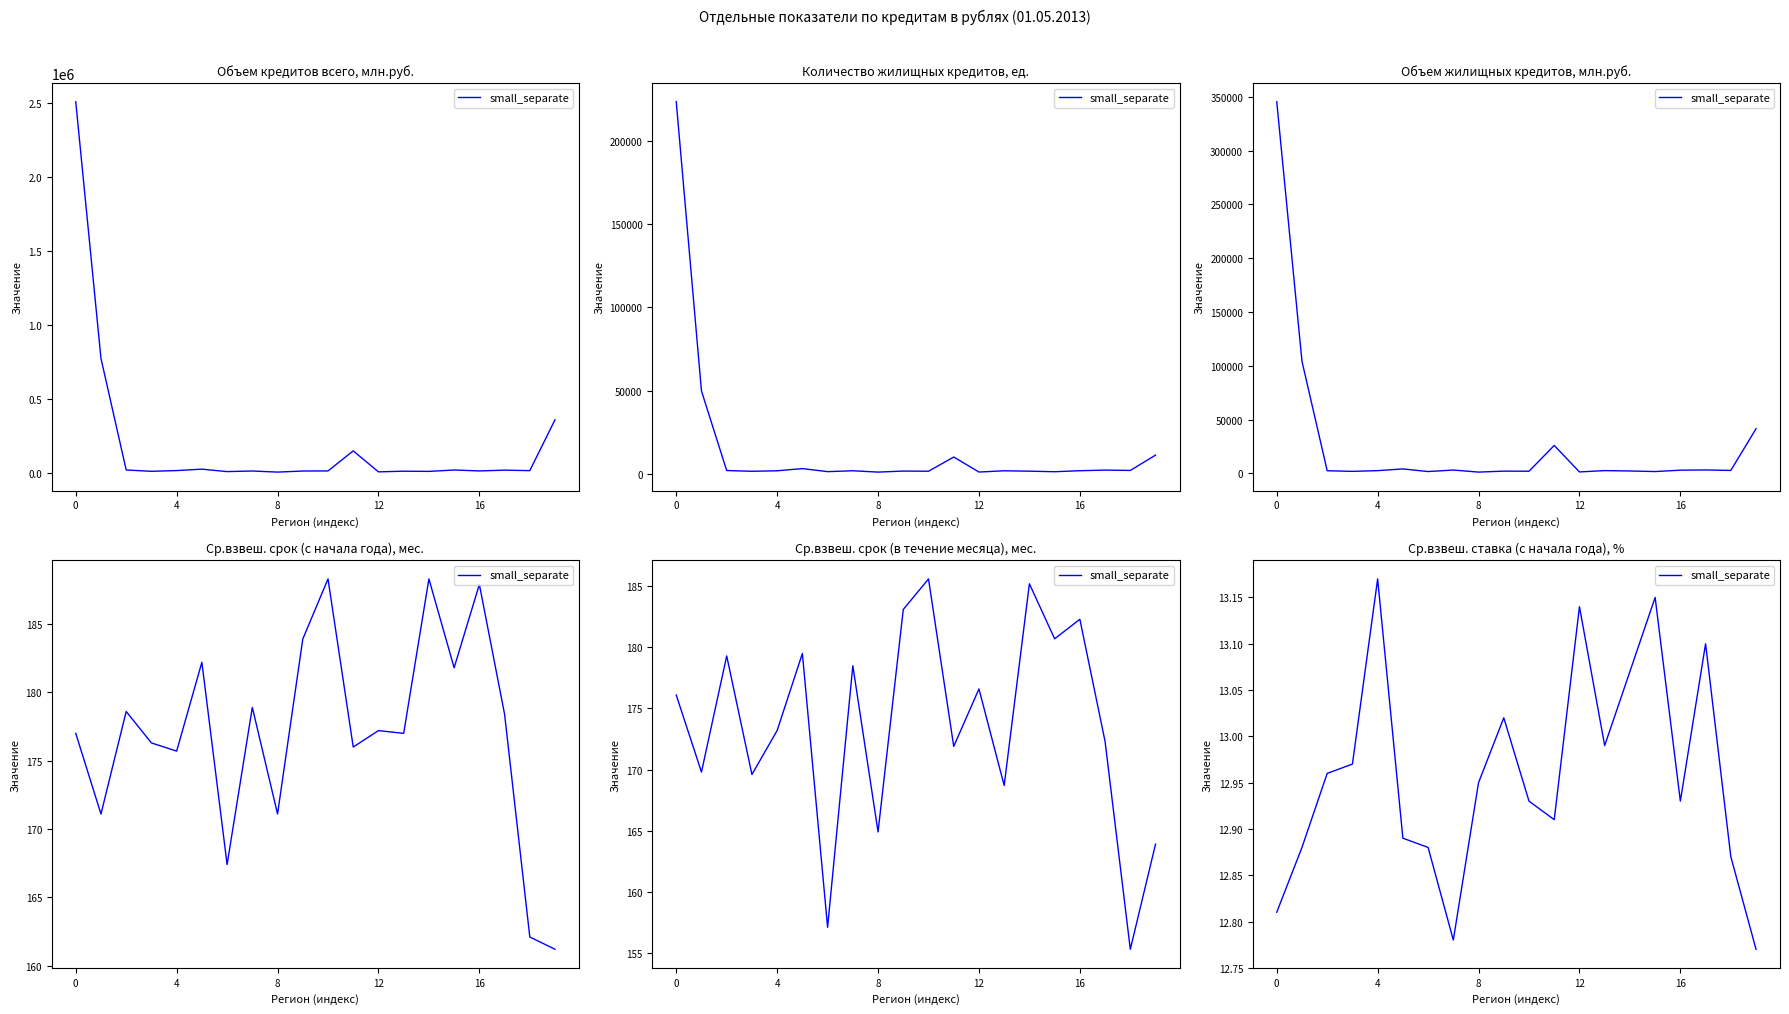

Between 4 and 17, which is larger?

17